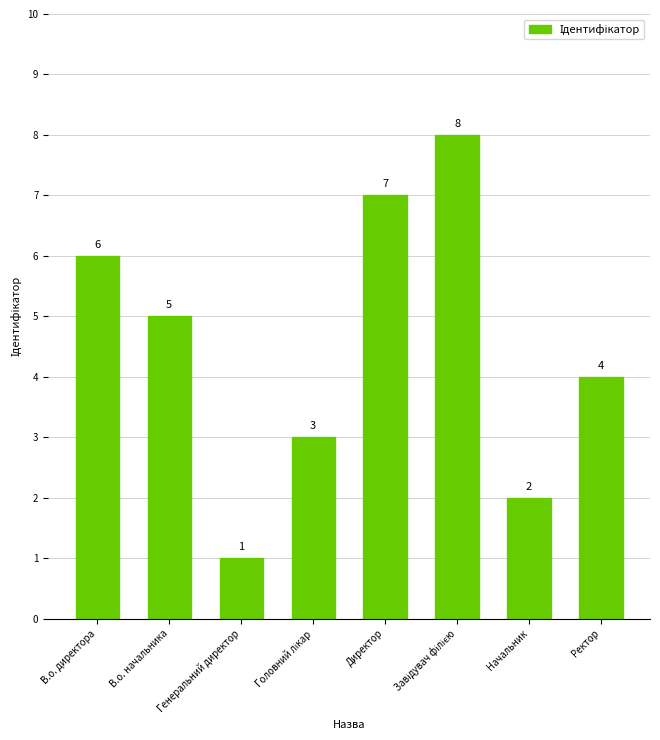

What is the ratio of the value at В.о. директора to the value at Директор?

0.9